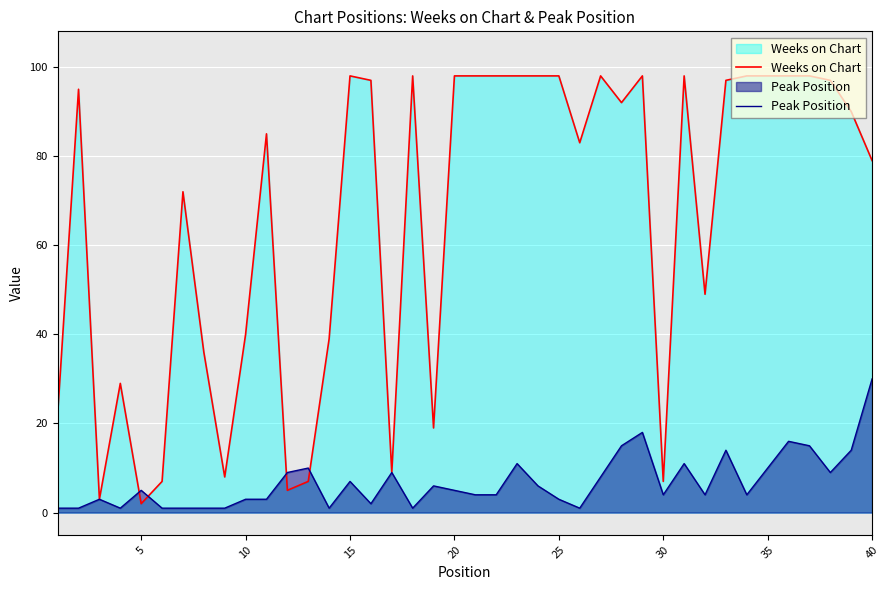

Rank the series by their maximum value, from lowest to highest.

Peak Position, Weeks on Chart